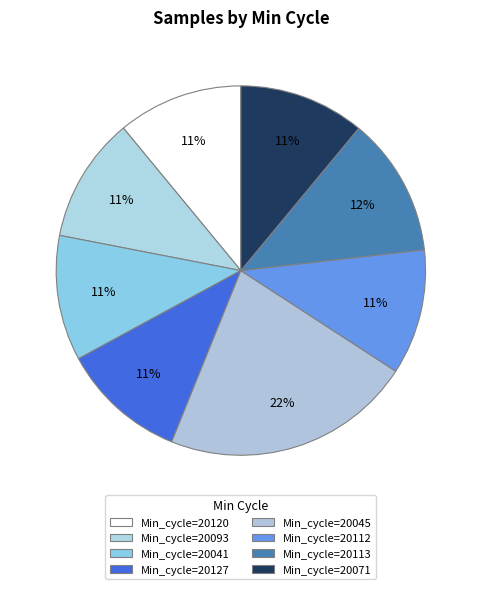

Is there a majority slice in this chart?

No